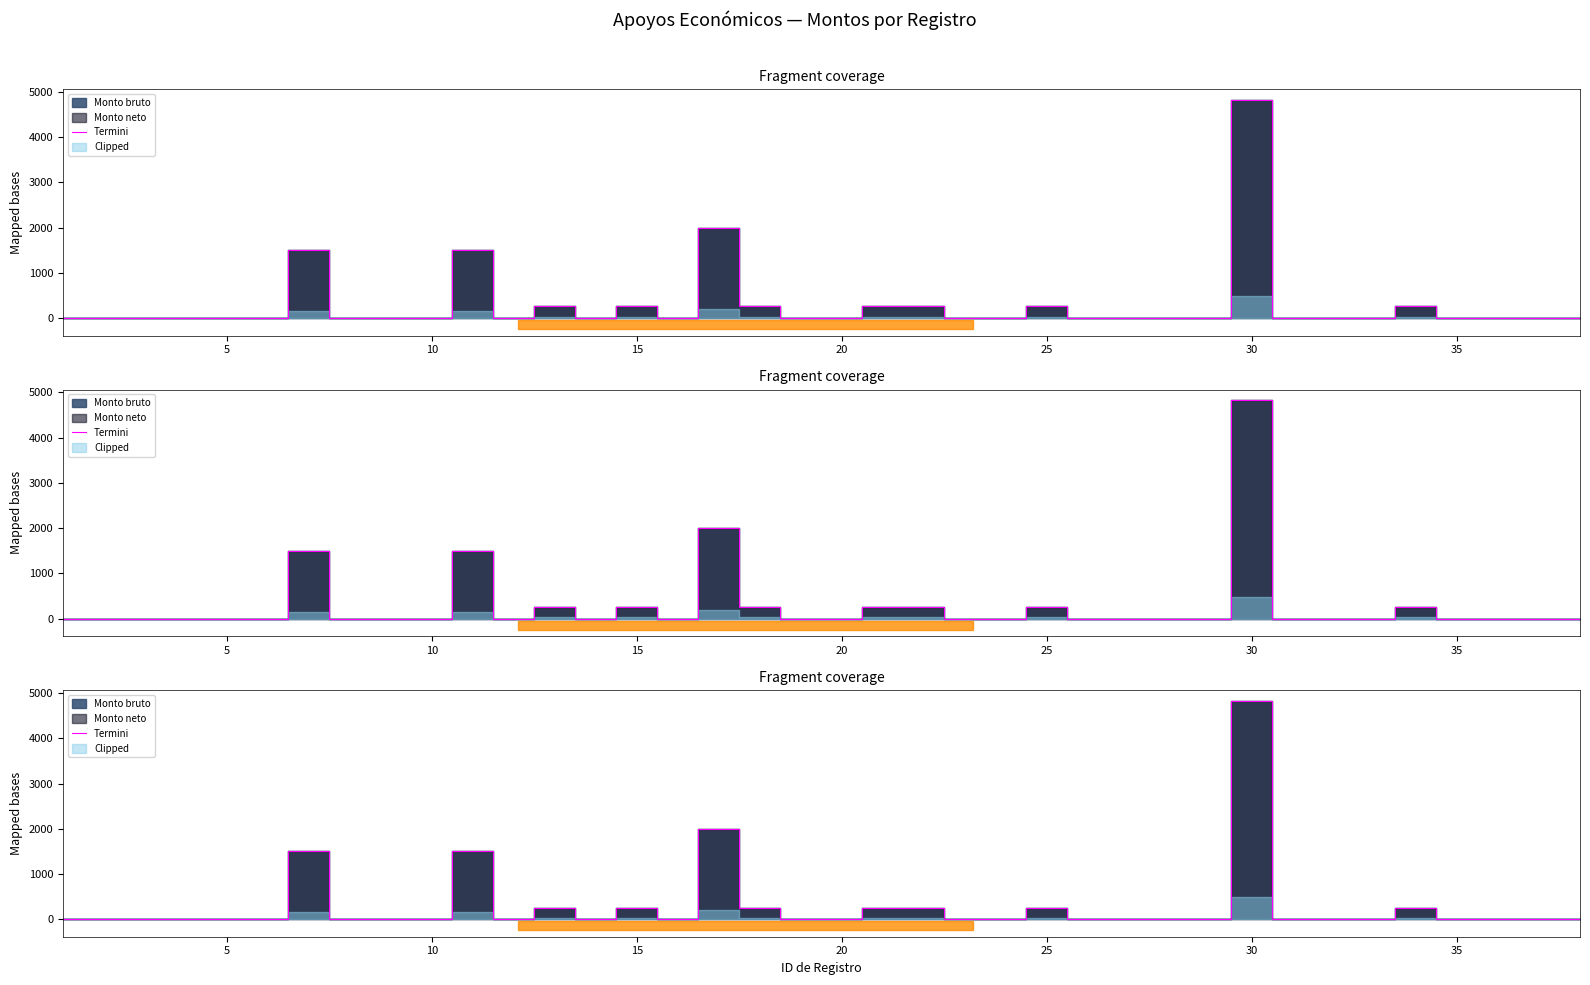

How many values exceed 0?

11